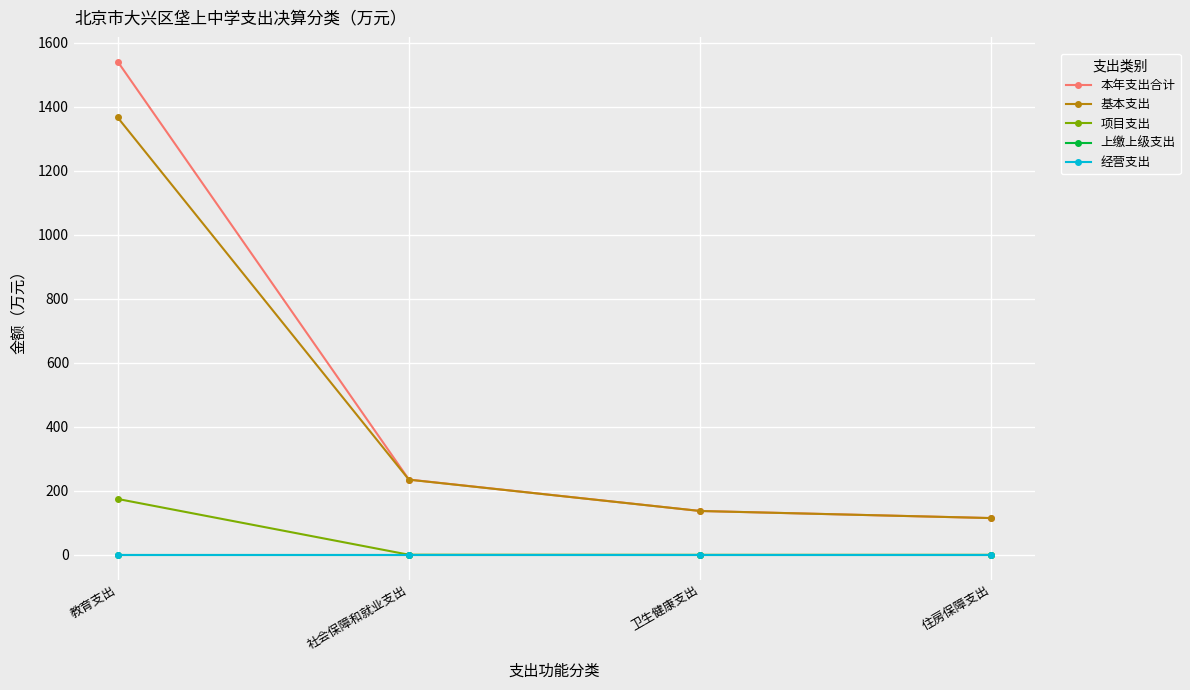

Reading left to right, what are all the values shown in this chart?

本年支出合计: 教育支出=1540.7	社会保障和就业支出=235.1	卫生健康支出=137.0	住房保障支出=114.8
基本支出: 教育支出=1366.1	社会保障和就业支出=234.8	卫生健康支出=137.0	住房保障支出=114.8
项目支出: 教育支出=174.6	社会保障和就业支出=0.4	卫生健康支出=0.0	住房保障支出=0.0
上缴上级支出: 教育支出=0.0	社会保障和就业支出=0.0	卫生健康支出=0.0	住房保障支出=0.0
经营支出: 教育支出=0.0	社会保障和就业支出=0.0	卫生健康支出=0.0	住房保障支出=0.0